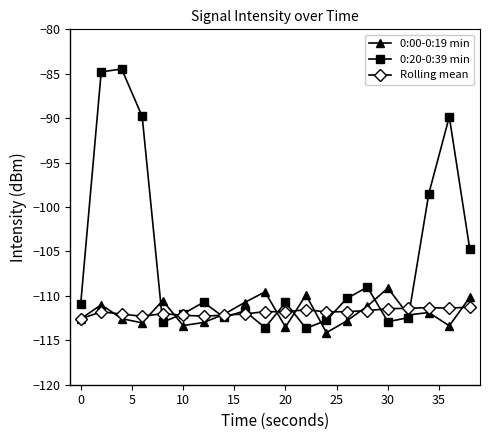

What is the difference between the second highest and second lowest values in the Rolling mean series?

1.0